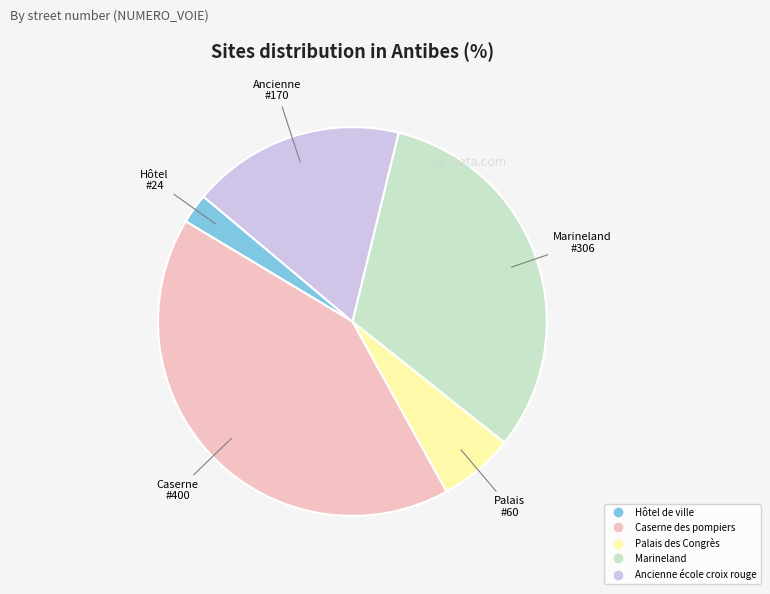

Approximately how many times larger is the value at Ancienne école croix rouge compared to Hôtel de ville?

7.1